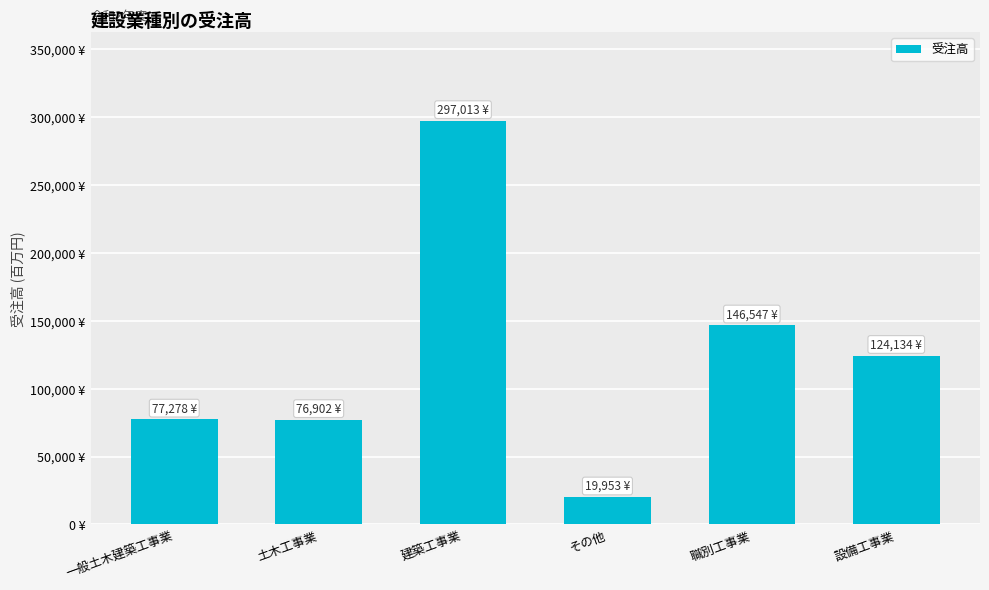

Is it true that the value at 設備工事業 is 209097?

False